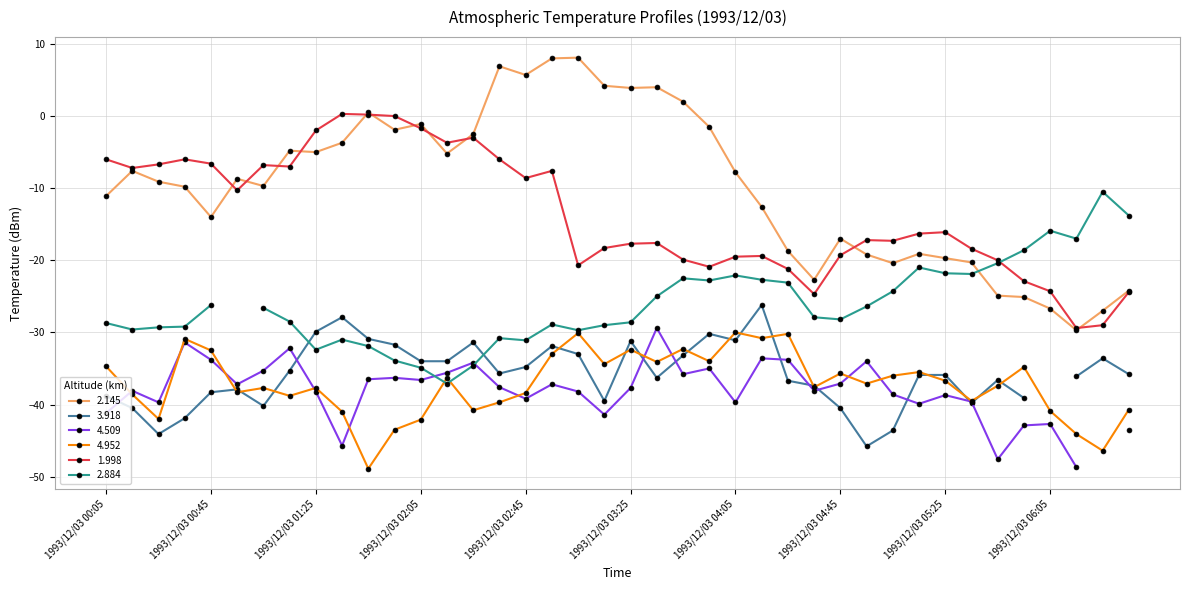

What position from the right is 1993/12/03 03:05?

22